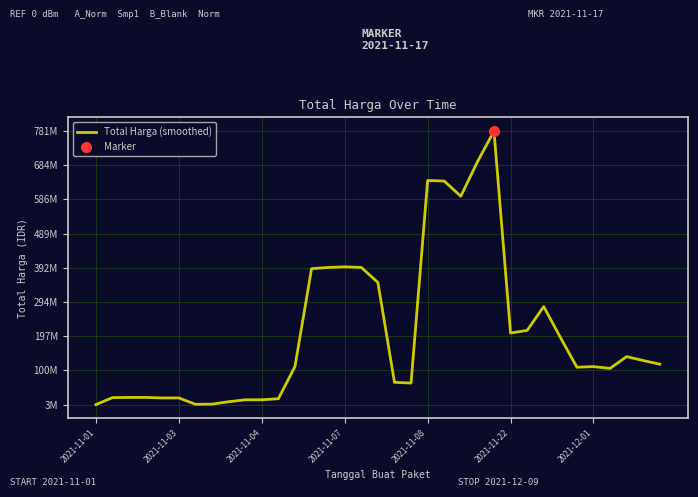

Is it true that the value at 31 is 179724274?

False